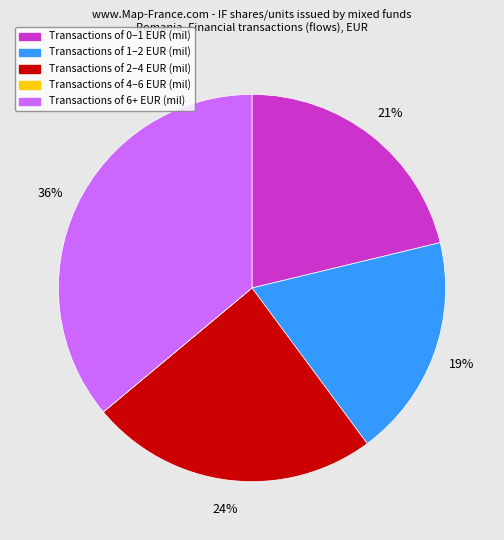

To the nearest percent, what is the difference between the largest and smallest slice percentages?

36%